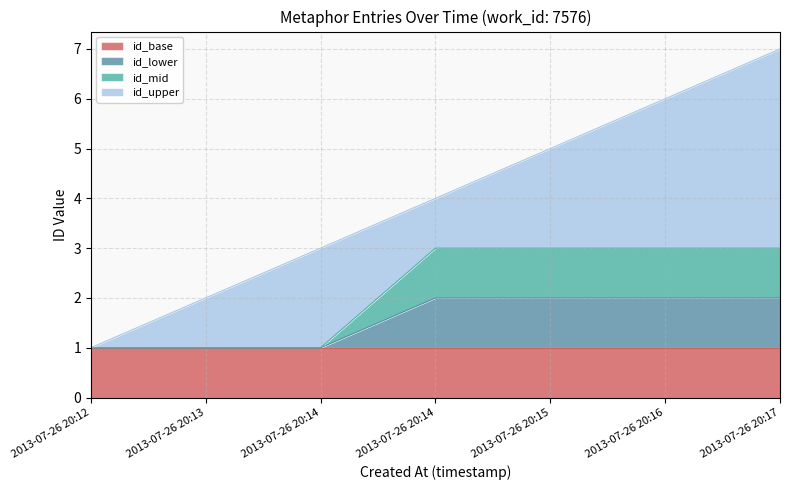

Reading right to left, list all the values displayed in this chart.

7	6	5	4	3	2	1